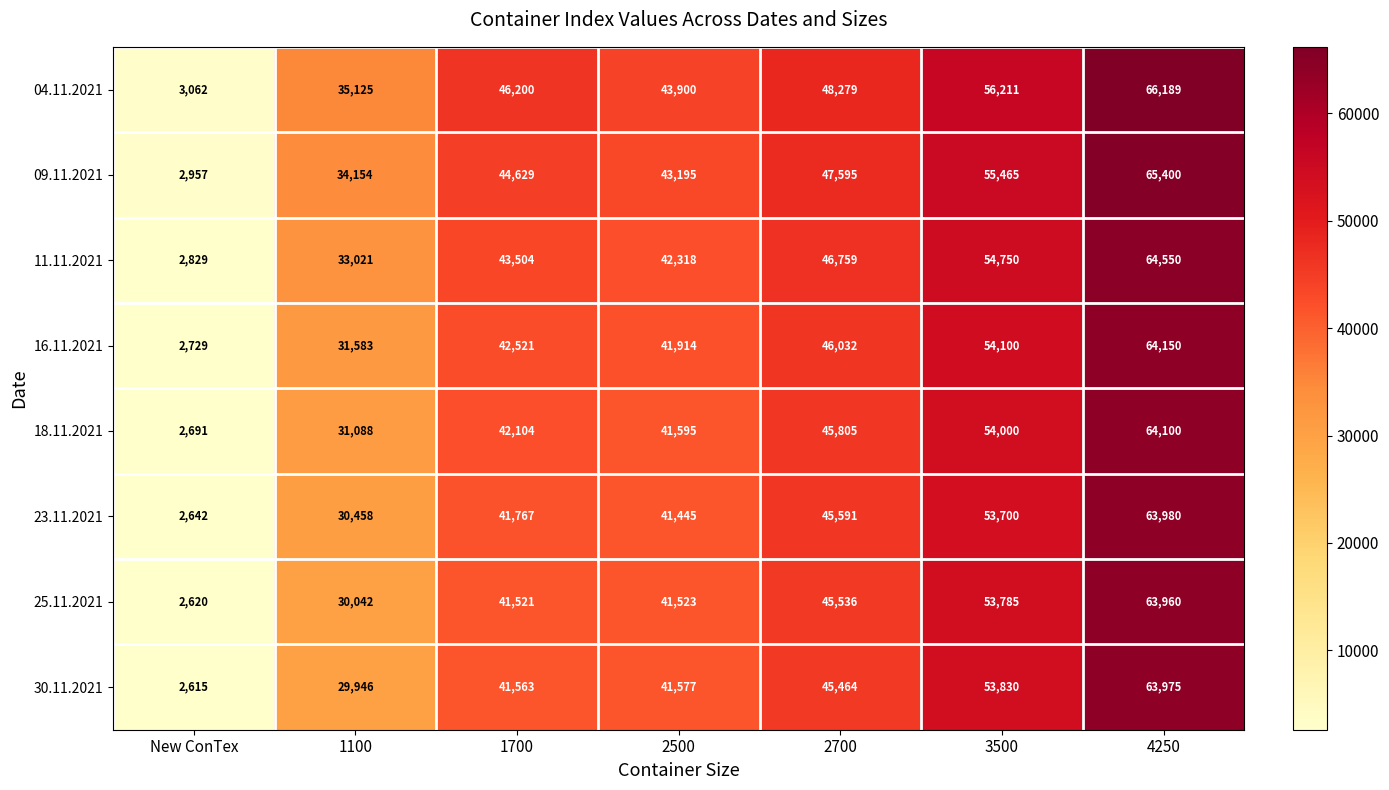

List the labels in order of 16.11.2021 value, largest first.

4250, 3500, 2700, 1700, 2500, 1100, New ConTex